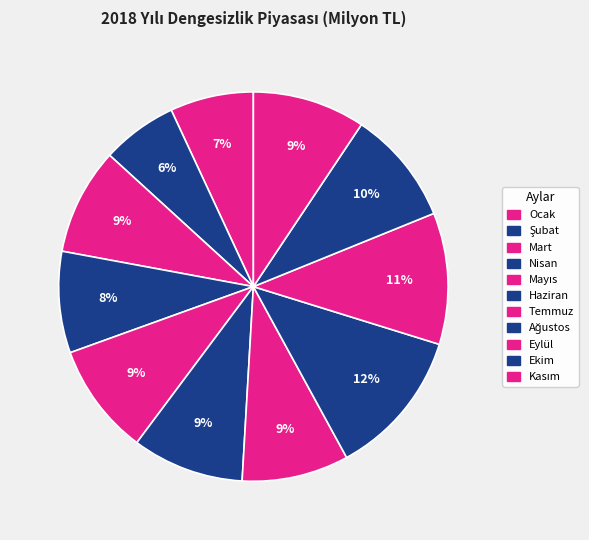

Count the number of slices in the pie.

11